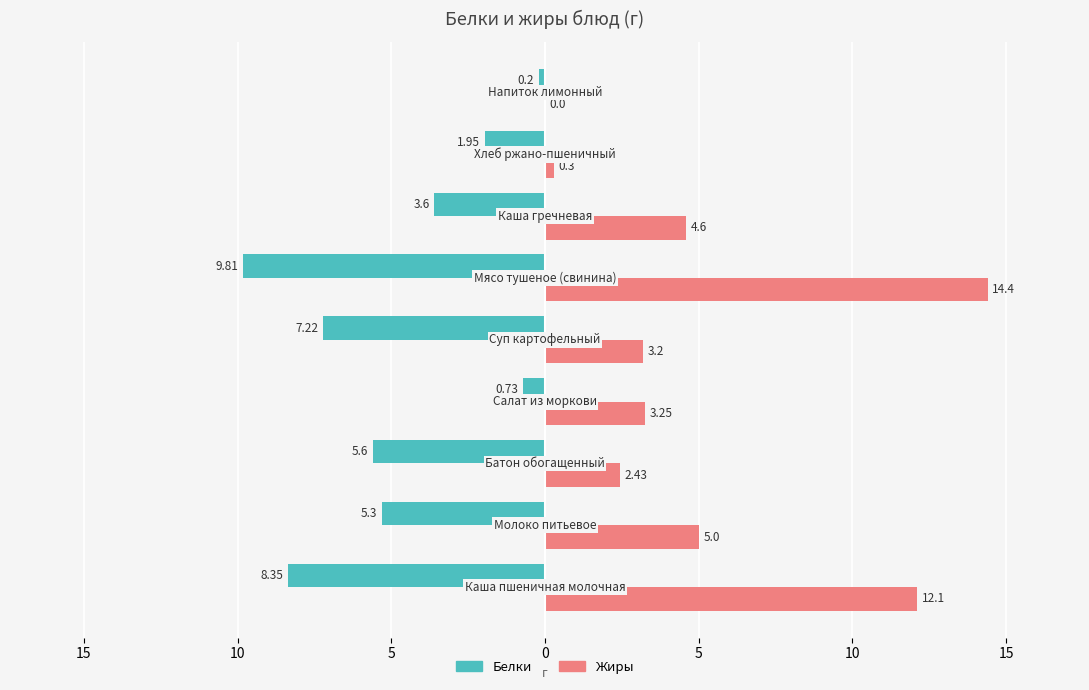

Reading right to left, transcribe all the data shown in this chart.

Белки: -0.2	-1.9	-3.6	-9.8	-7.2	-0.7	-5.6	-5.3	-8.3
Жиры: 0.0	0.3	4.6	14.4	3.2	3.2	2.4	5.0	12.1